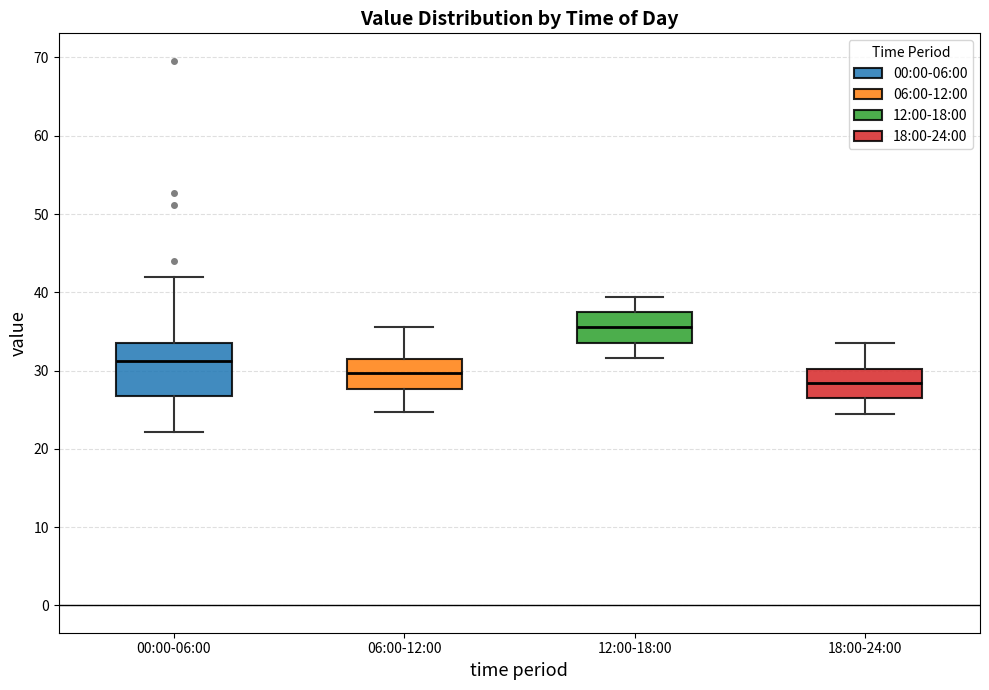

Which box has the lowest median line?

18:00-24:00